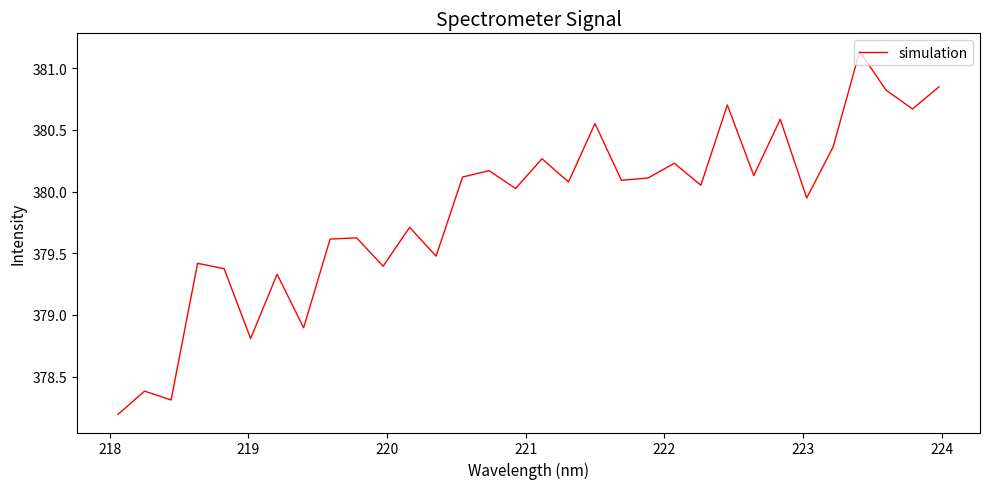

What is the difference between the maximum and minimum values?

2.9